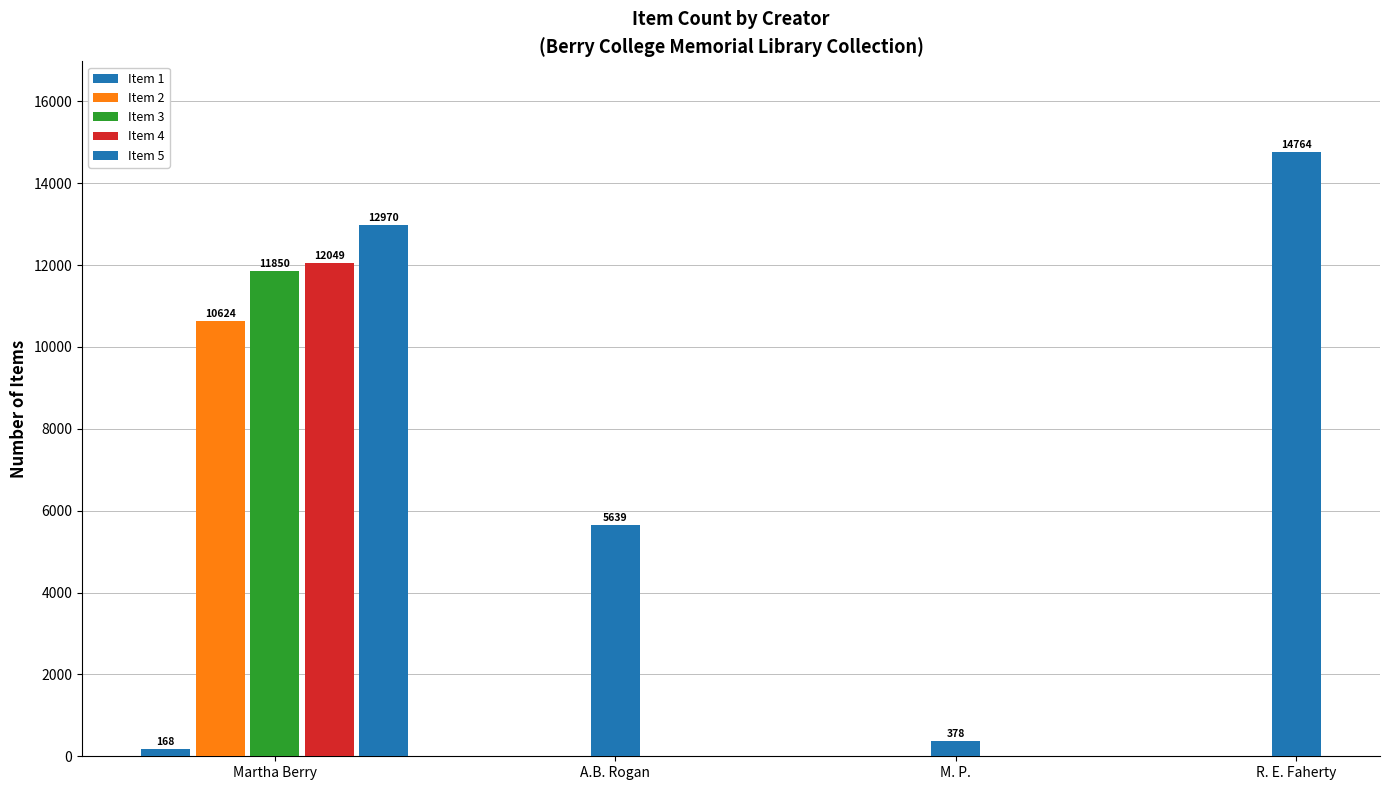

Where does the data first go above 5639?

R. E. Faherty